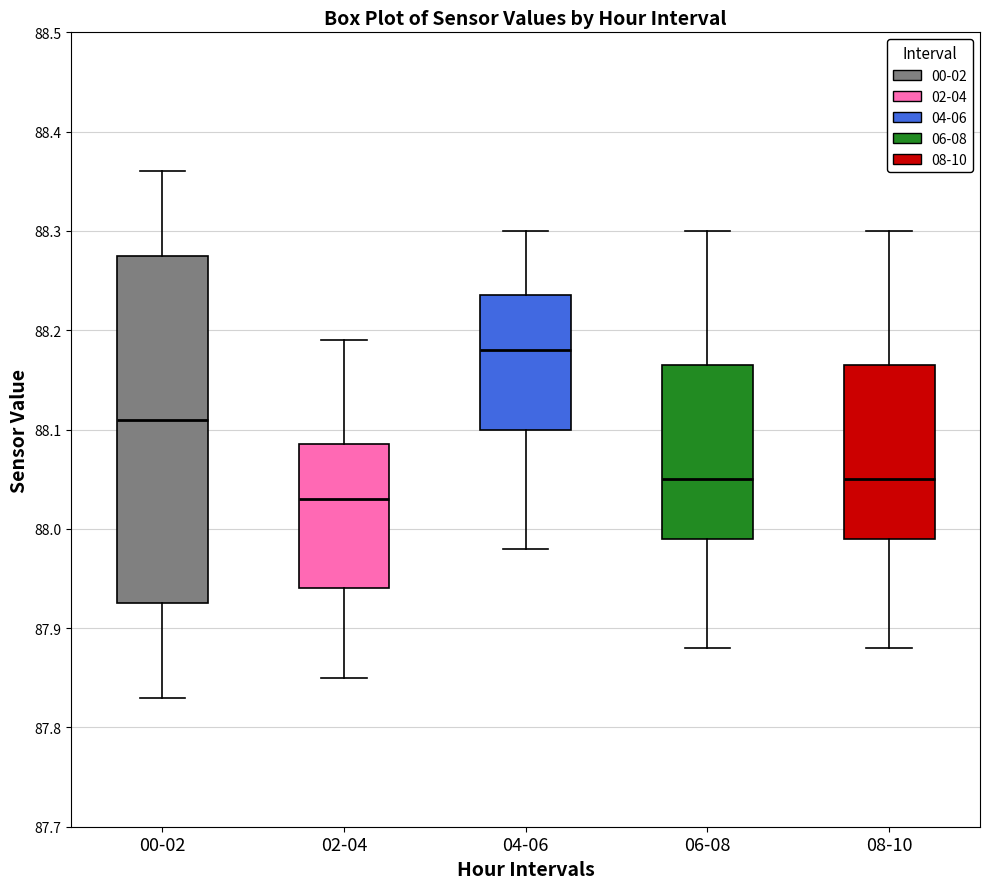

Reading left to right, transcribe this box plot: for each box, give where its median line is, the range the box spans, and where its two whiskers end, as read against the y-axis. The values are not printed on the chart, so give them approximately, as read against the axis.

00-02: median 88.11, box 87.93 to 88.28, whiskers 87.83 to 88.36
02-04: median 88.03, box 87.94 to 88.09, whiskers 87.85 to 88.19
04-06: median 88.18, box 88.10 to 88.24, whiskers 87.98 to 88.30
06-08: median 88.05, box 87.99 to 88.17, whiskers 87.88 to 88.30
08-10: median 88.05, box 87.99 to 88.17, whiskers 87.88 to 88.30